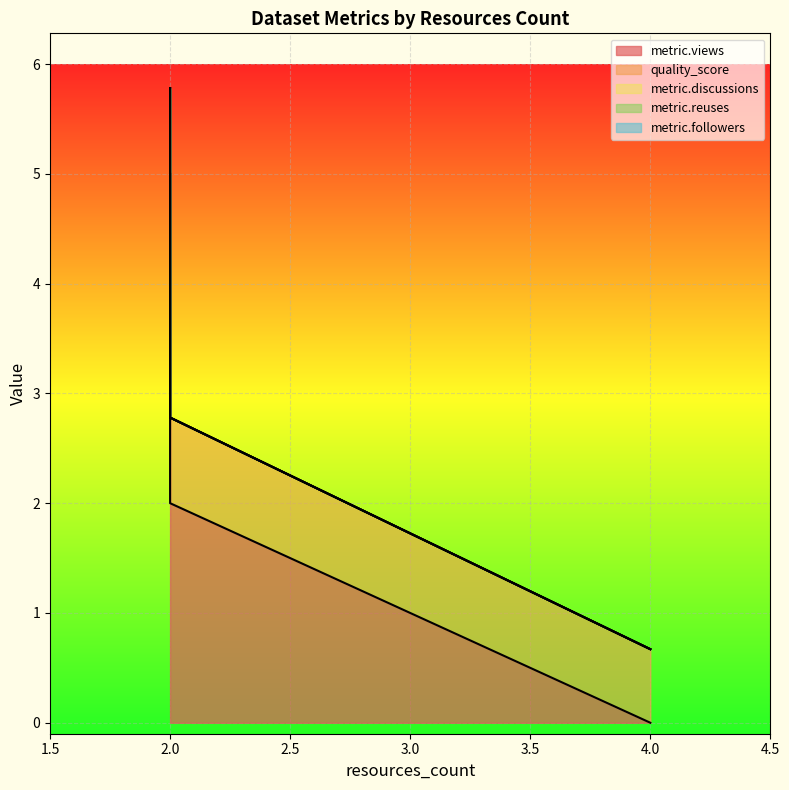

How many lines are shown in the chart?

5